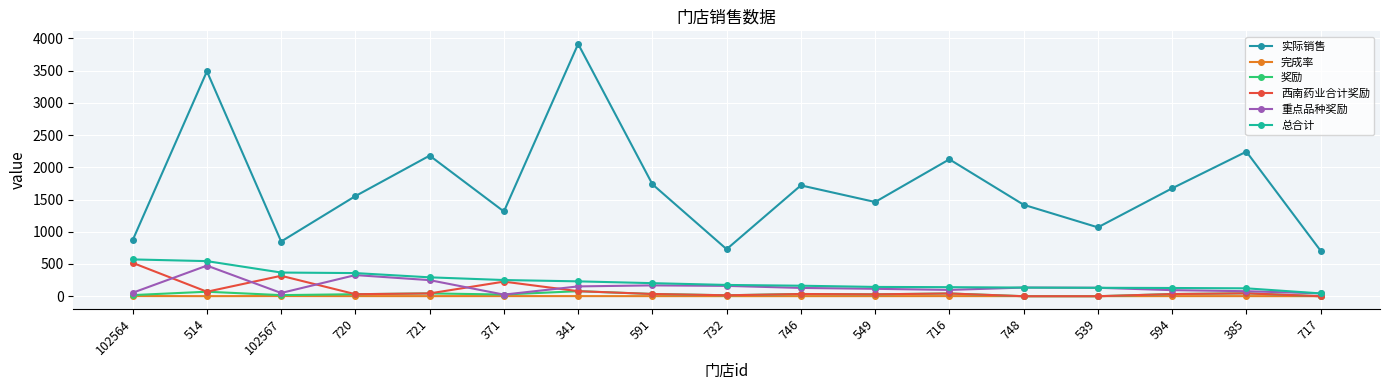

What is the difference between the highest and lowest values at 102567?

846.0